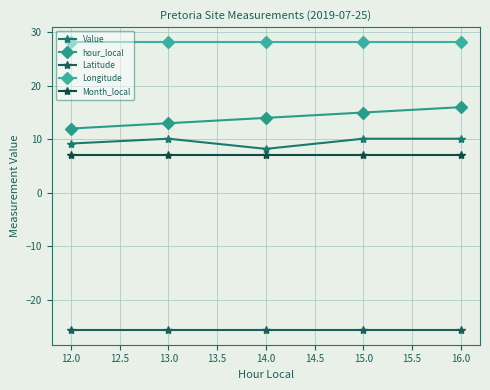

True or false: hour_local has more than 2 points higher than both neighbors.

False